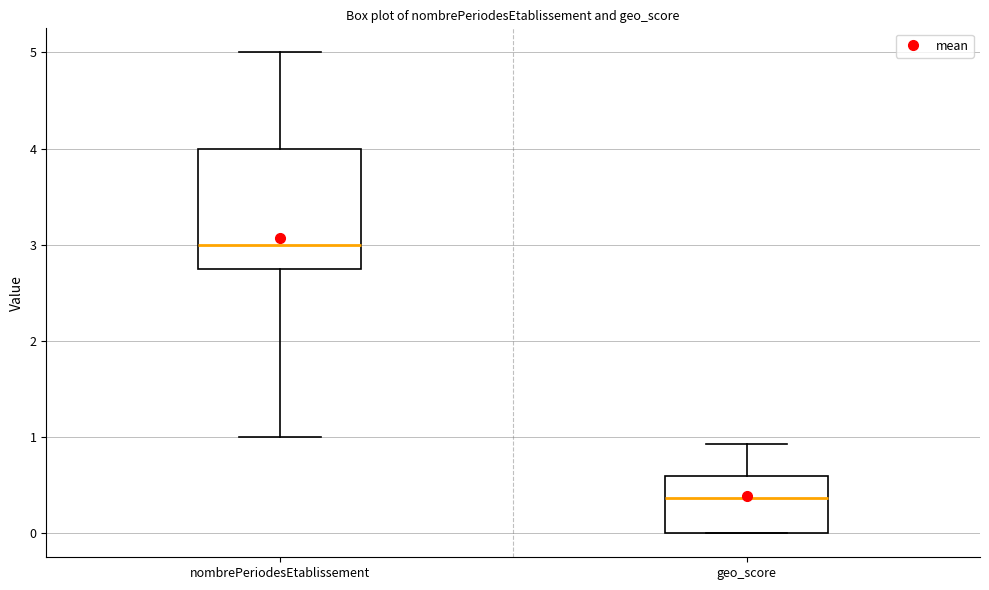

Reading left to right, read every box against the y-axis: the position of its median line, the range the box covers, and the ends of its whiskers. The values are not printed on the chart, so give them approximately, as read against the axis.

nombrePeriodesEtablissement: median 3.0, box 2.8 to 4.0, whiskers 1.0 to 5.0
geo_score: median 0.4, box 0.0 to 0.6, whiskers 0.0 to 0.9